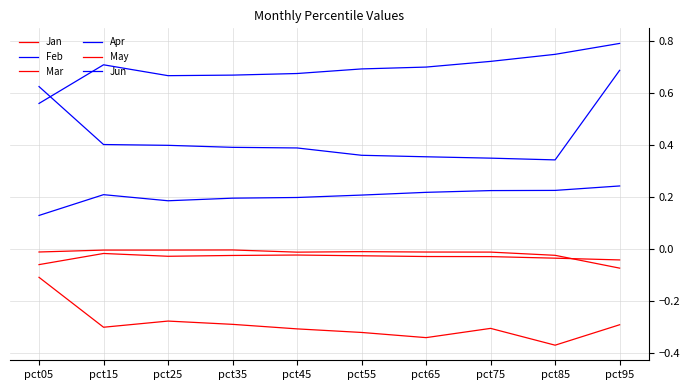

True or false: Jun has a value of 0.3 at pct05.

False